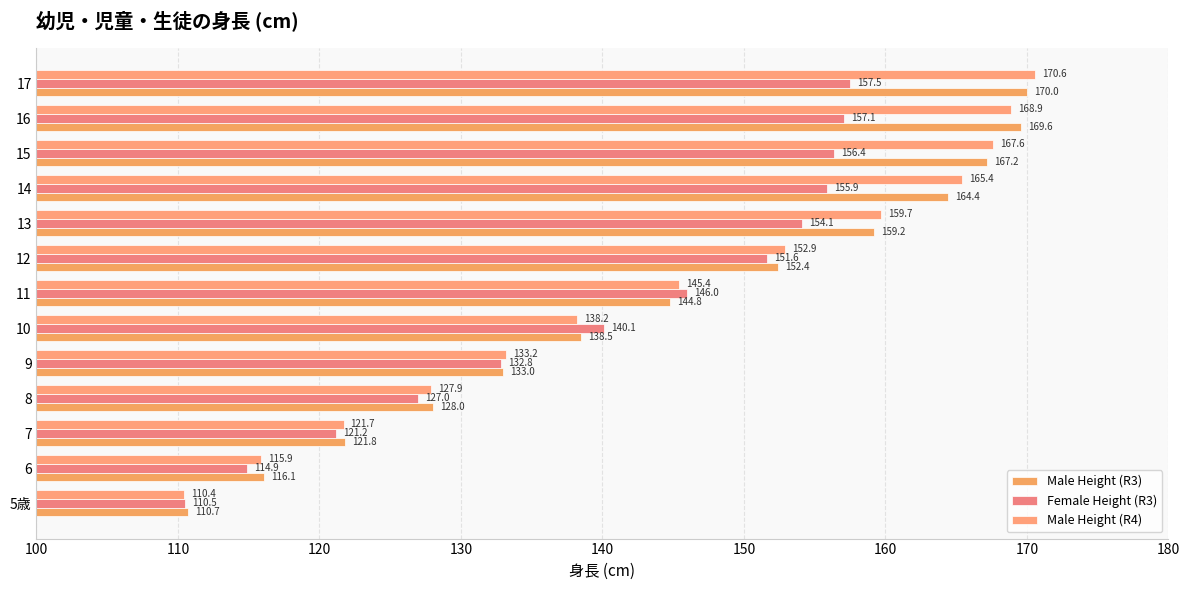

Rank the categories by Male Height (R3) value from highest to lowest.

17, 16, 15, 14, 13, 12, 11, 10, 9, 8, 7, 6, 5歳